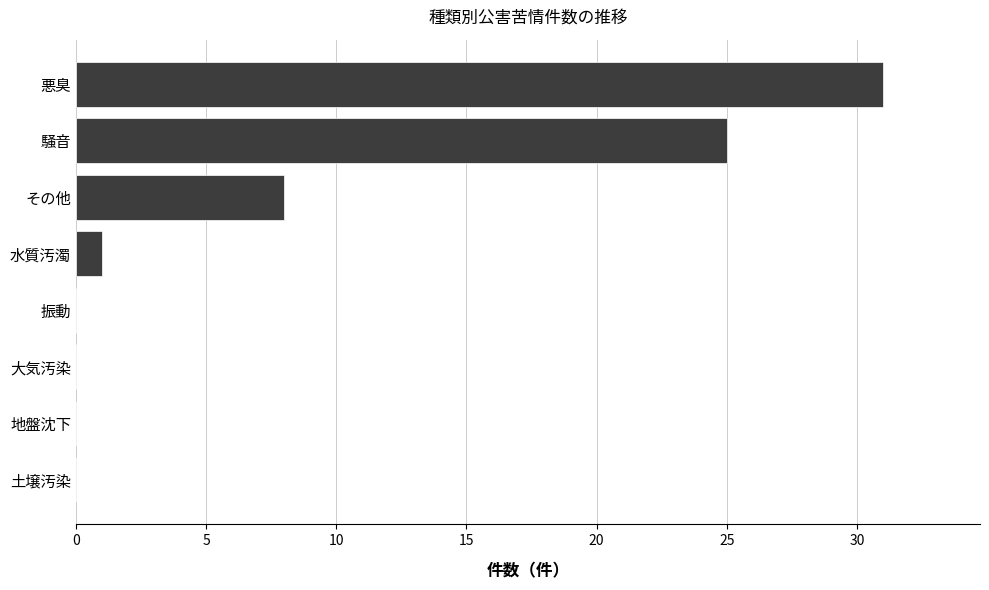

Reading bottom to top, extract all data points from this chart.

土壌汚染=0	地盤沈下=0	大気汚染=0	振動=0	水質汚濁=1	その他=8	騒音=25	悪臭=31